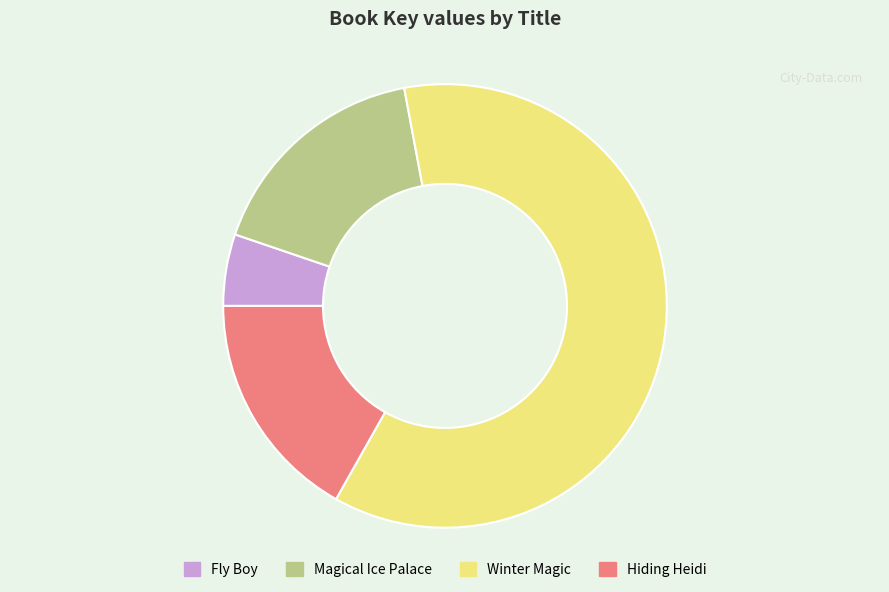

What is the smallest slice in the pie chart?

Fly Boy